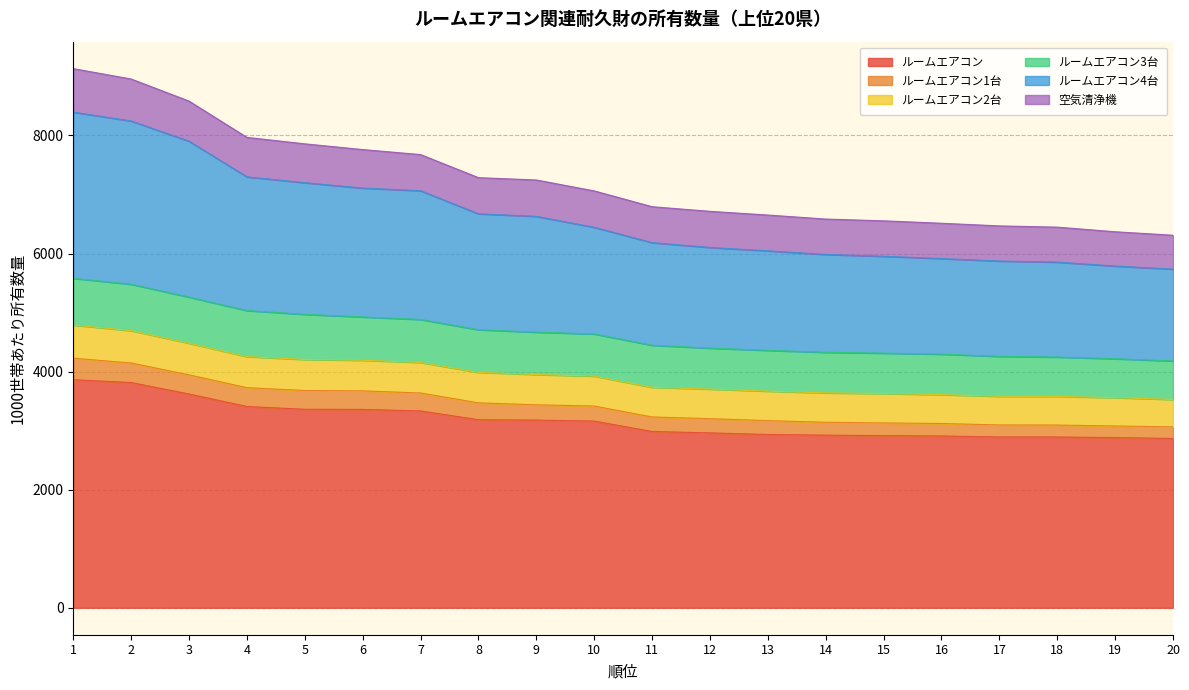

Where does the ルームエアコン4台 series first go above 1807?

1